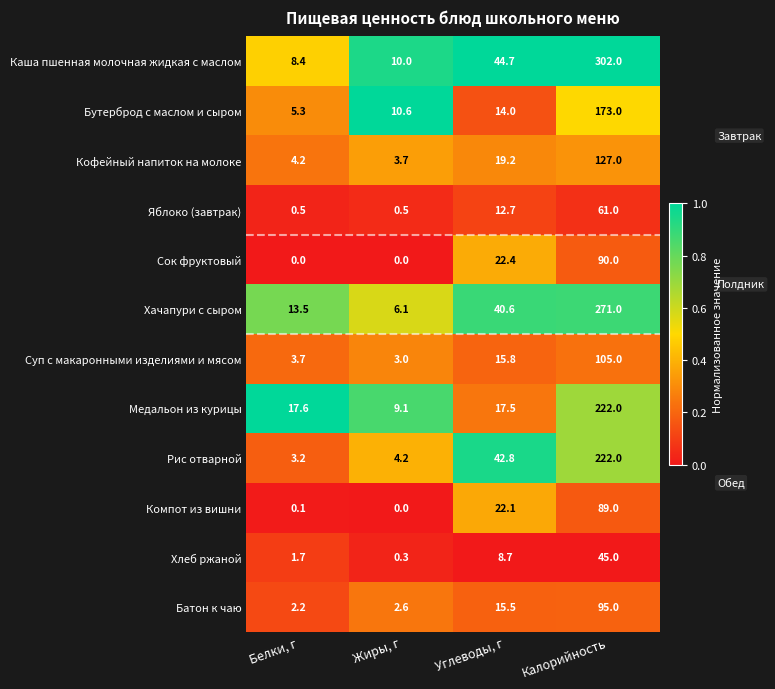

Is it true that Хлеб ржаной equals 45.0 at Калорийность?

True